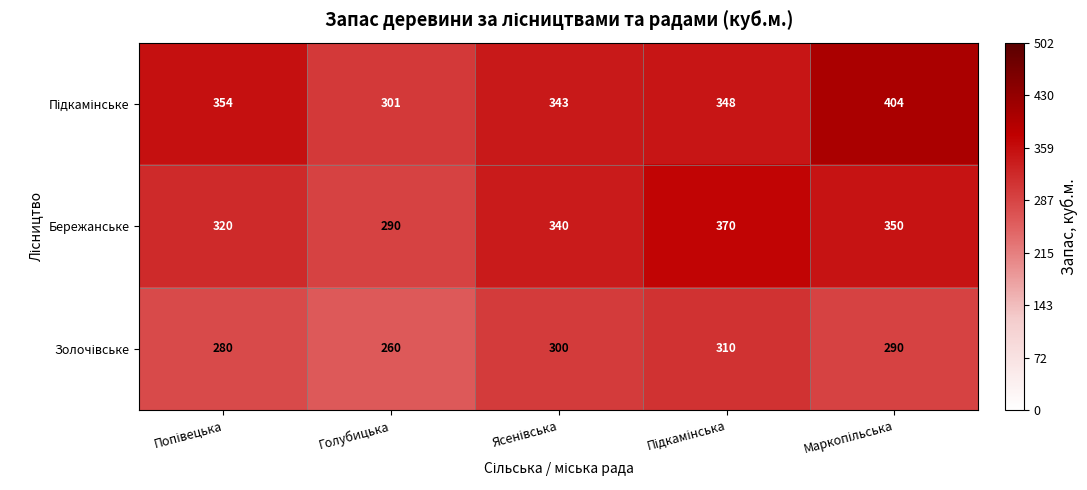

What is the smallest value displayed?

260